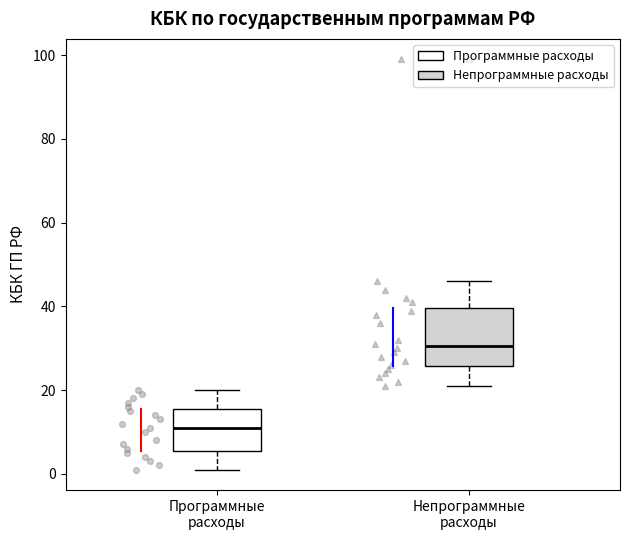

Reading left to right, transcribe this box plot: for each box, give where its median line is, the range the box spans, and where its two whiskers end, as read against the y-axis. The values are not printed on the chart, so give them approximately, as read against the axis.

Программные расходы: median 12, box 6 to 16, whiskers 2 to 20
Непрограммные расходы: median 30, box 26 to 40, whiskers 22 to 46